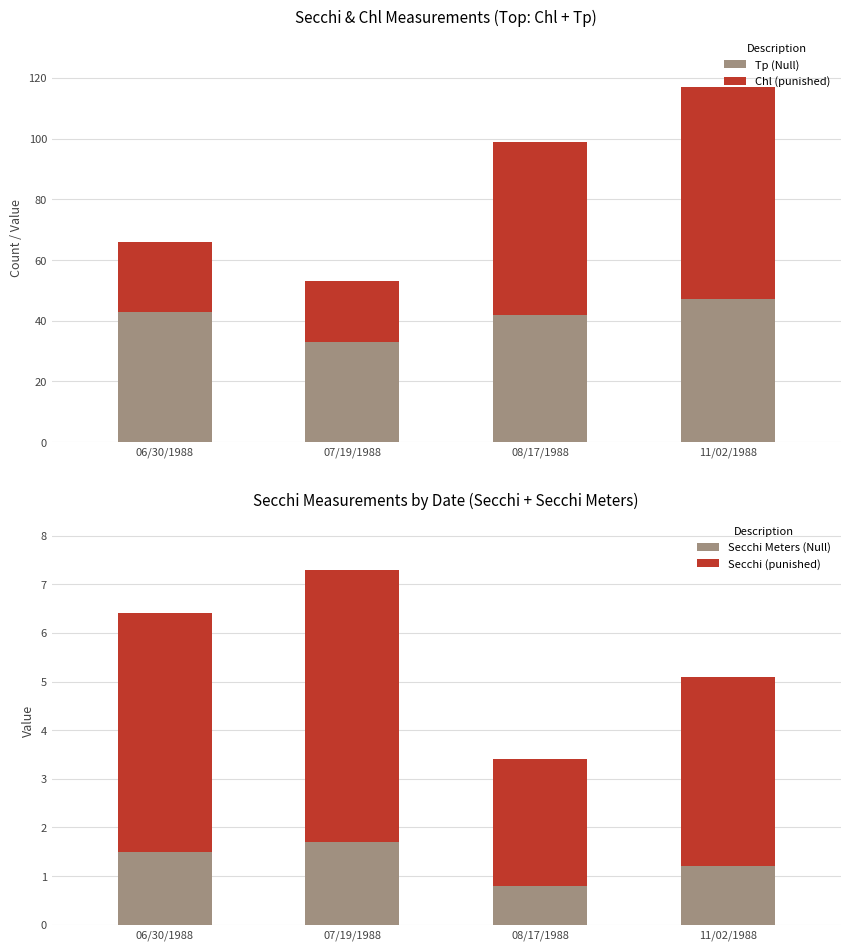

The value of Secchi (punished) at 07/19/1988 is 5.6. True or false?

True